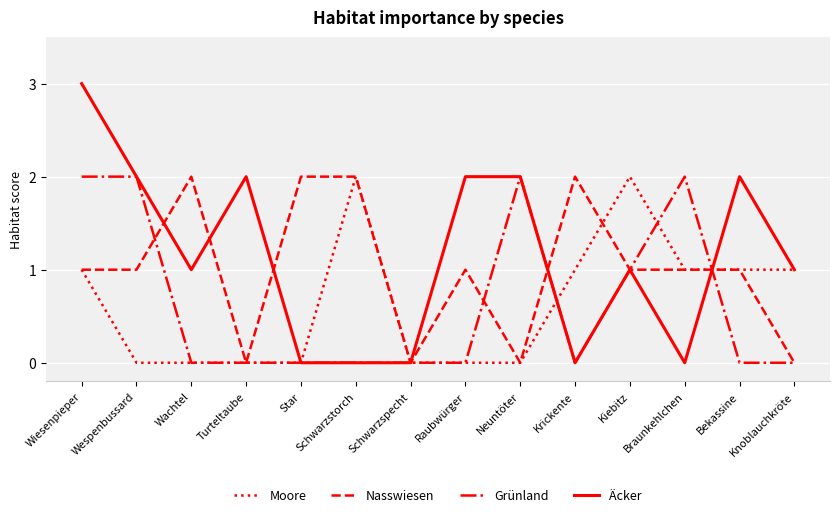

What is the difference between the highest and lowest values at Neuntöter?

2